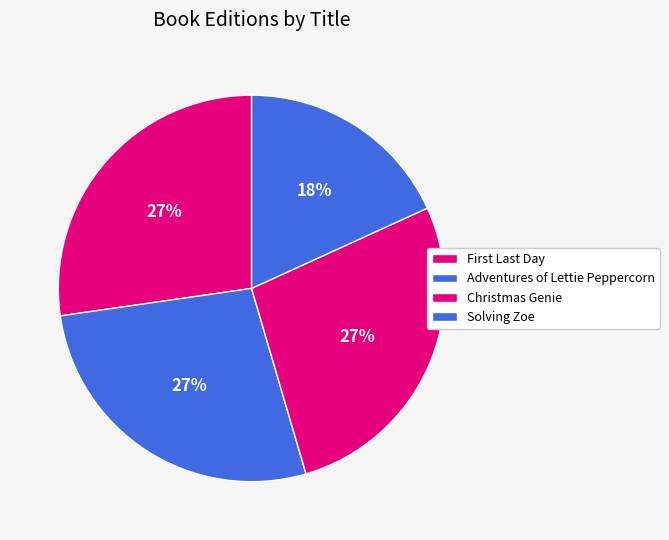

Is it true that Adventures of Lettie Peppercorn is 27% of the pie?

True